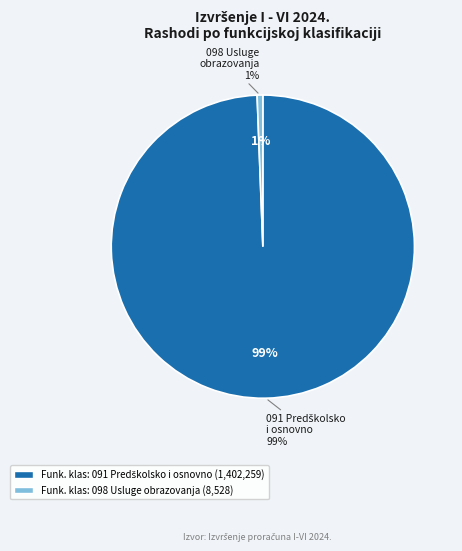

Is there a majority slice in this chart?

Yes